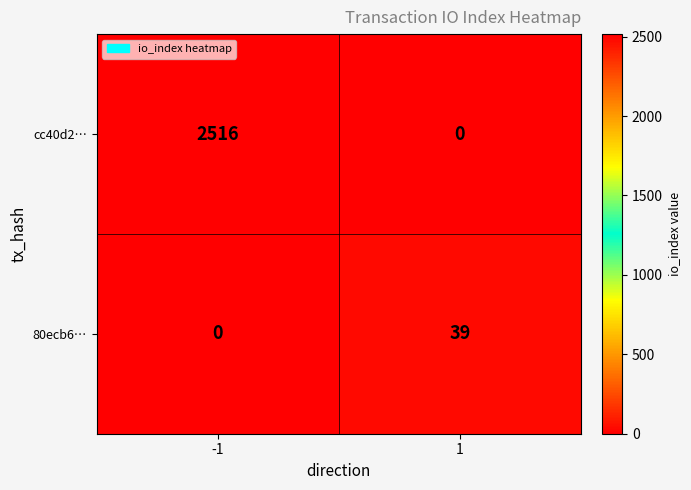

At how many categories does at least one series exceed 2399?

1